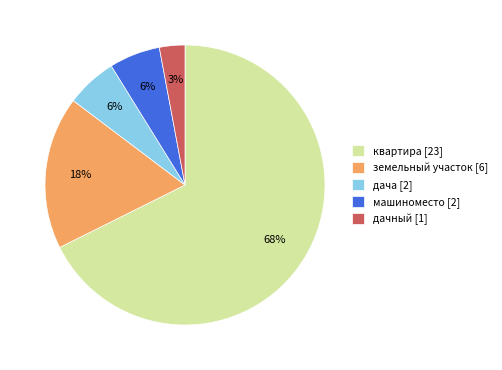

To the nearest percent, what portion does машиноместо represent?

6%